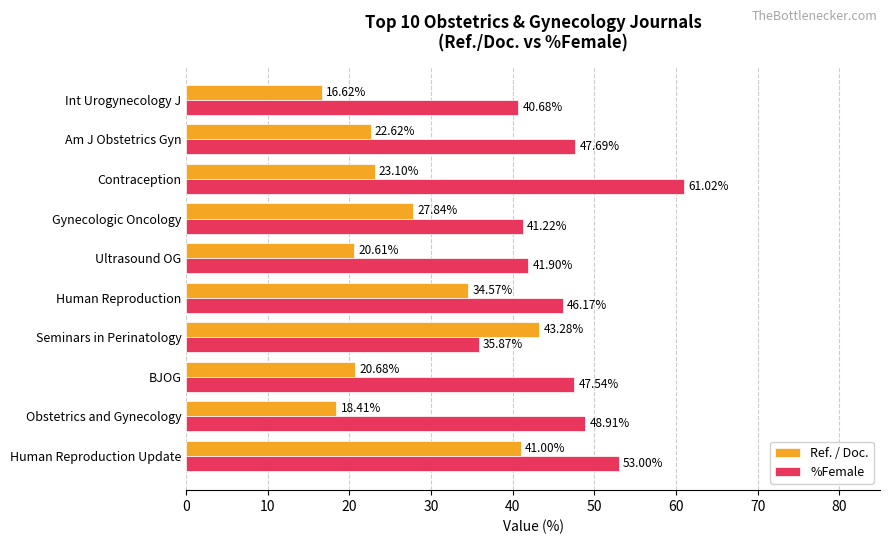

Rank the series by their average value, from lowest to highest.

Ref. / Doc., %Female